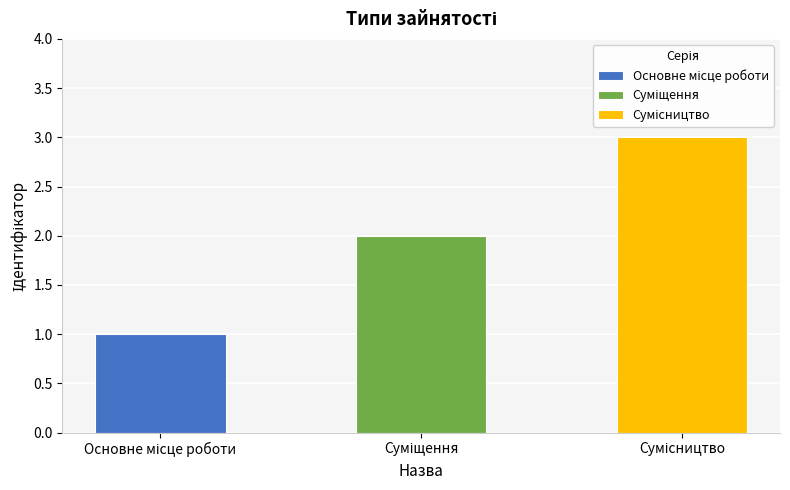

How many values are below 2?

1